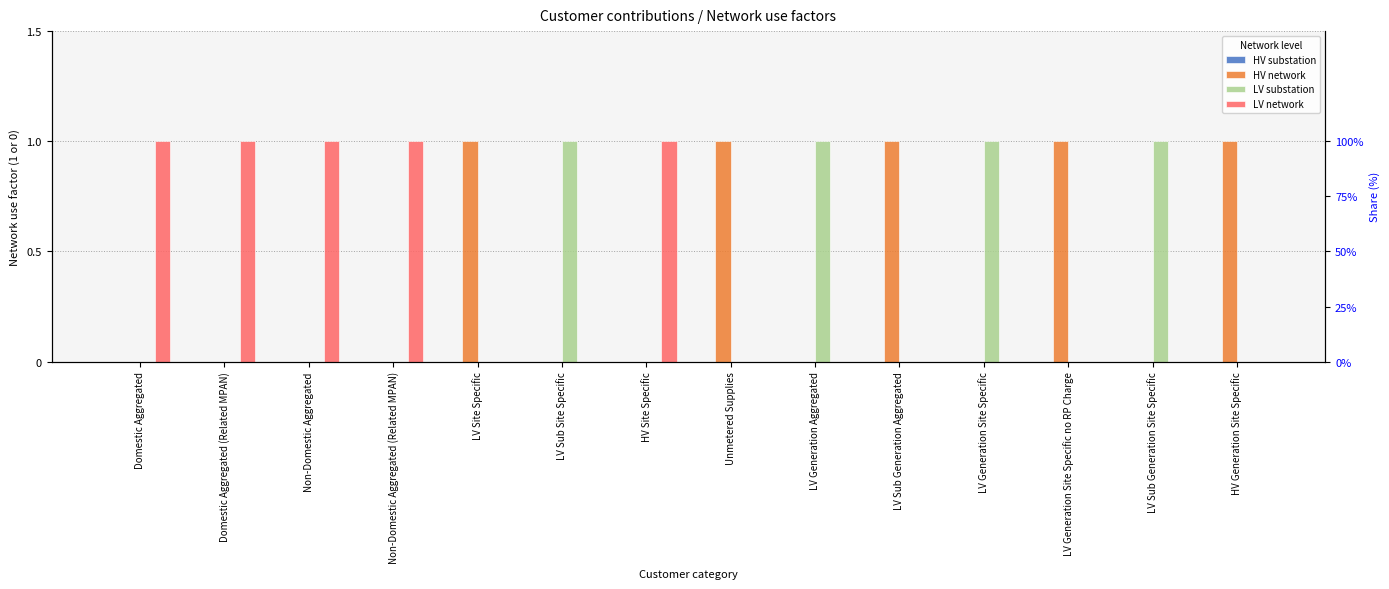

Which series has the largest range (max minus min)?

HV network